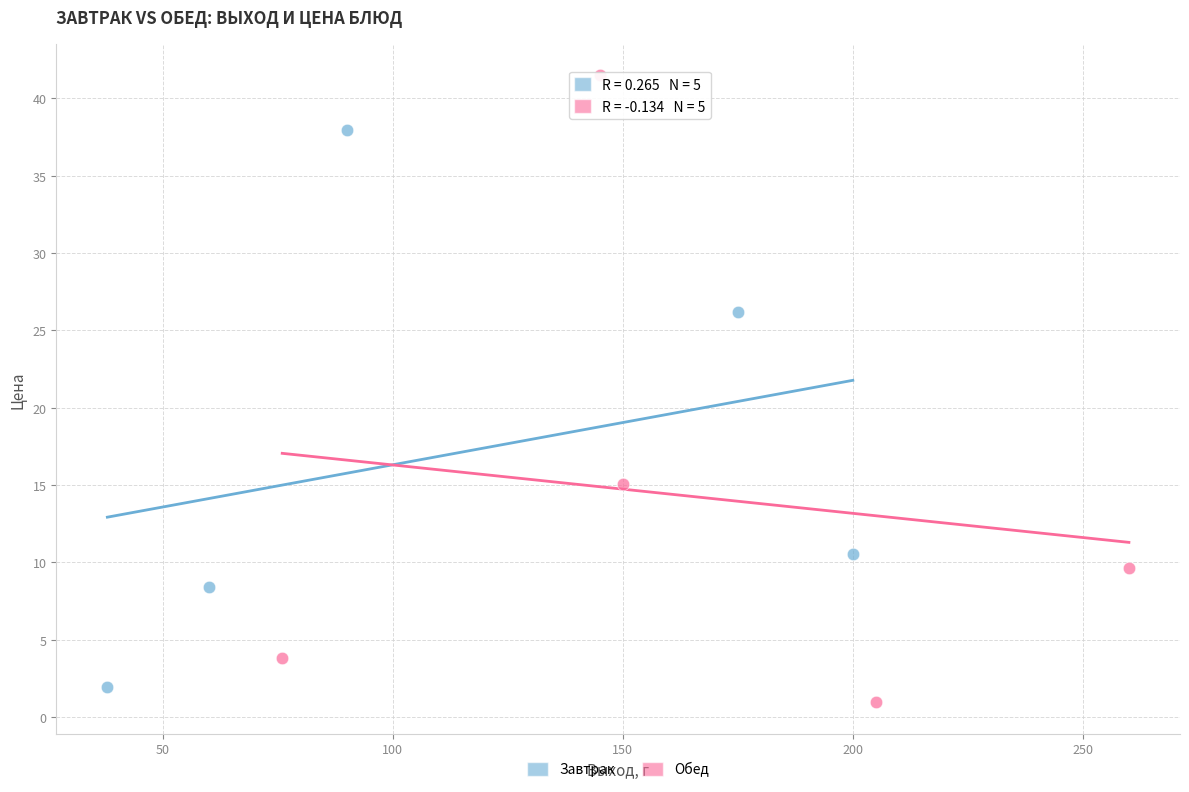

What are all the series names shown in the legend?

Завтрак, Обед